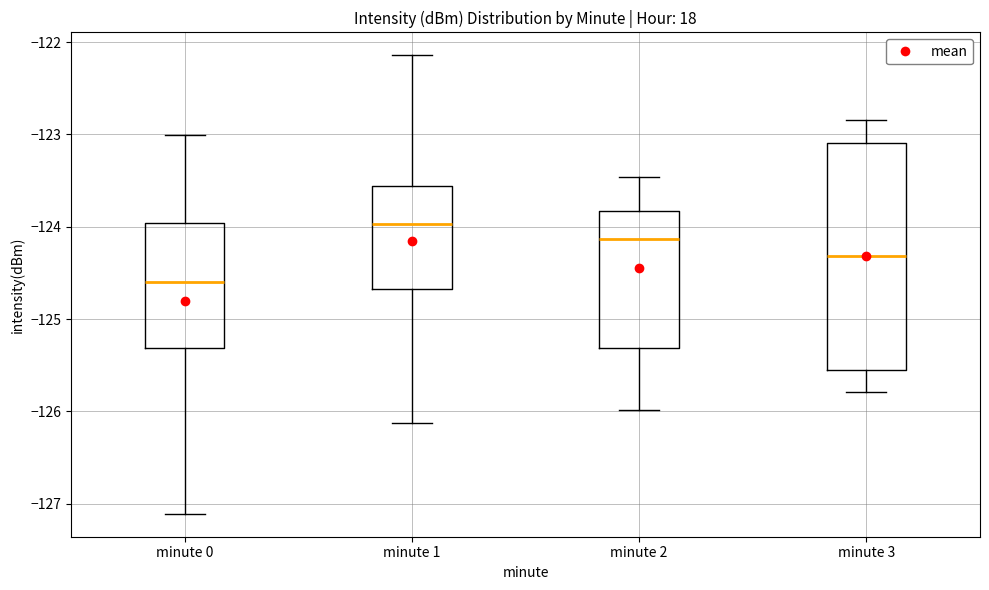

Comparing the boxes themselves (not the whiskers), which one is the tallest?

minute 3